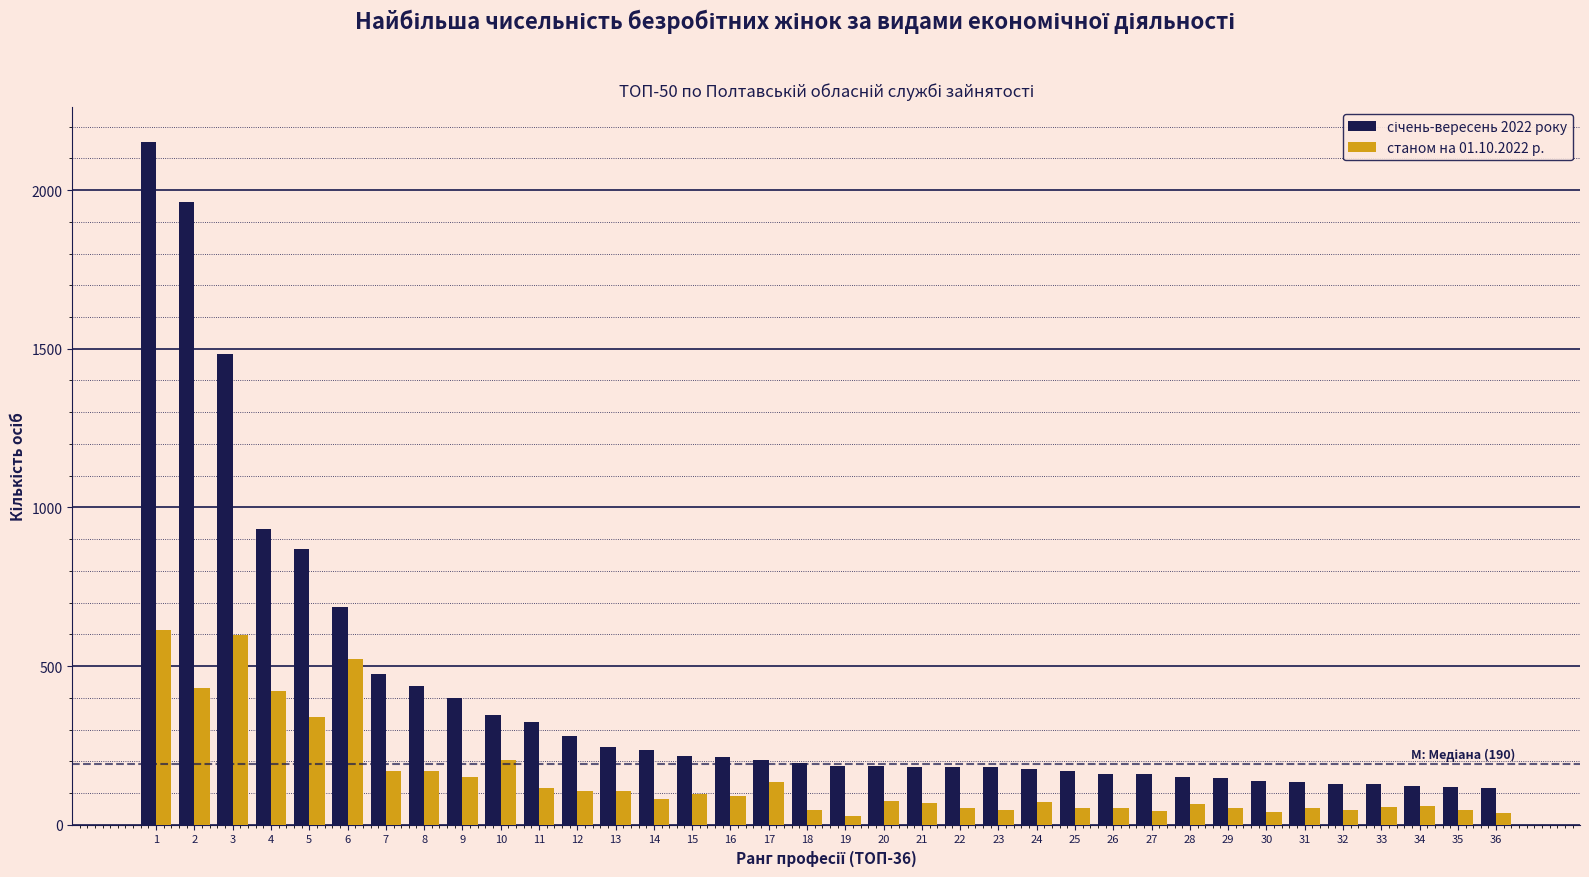

The value of станом на 01.10.2022 р. at 1 is 818. True or false?

False